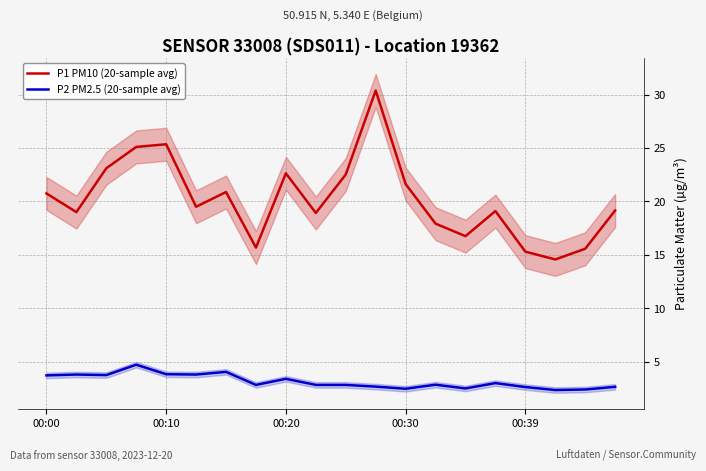

What is the sum of all P2 (PM2.5) values?

63.1